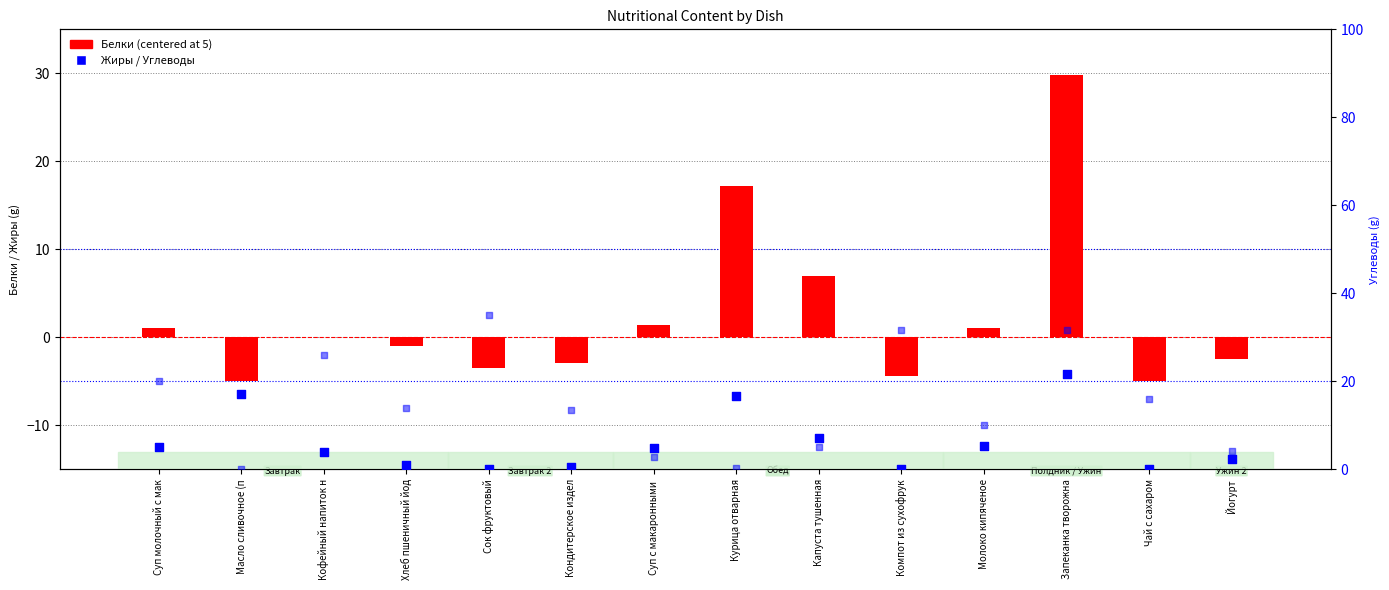

At how many categories does at least one series exceed 13?

10